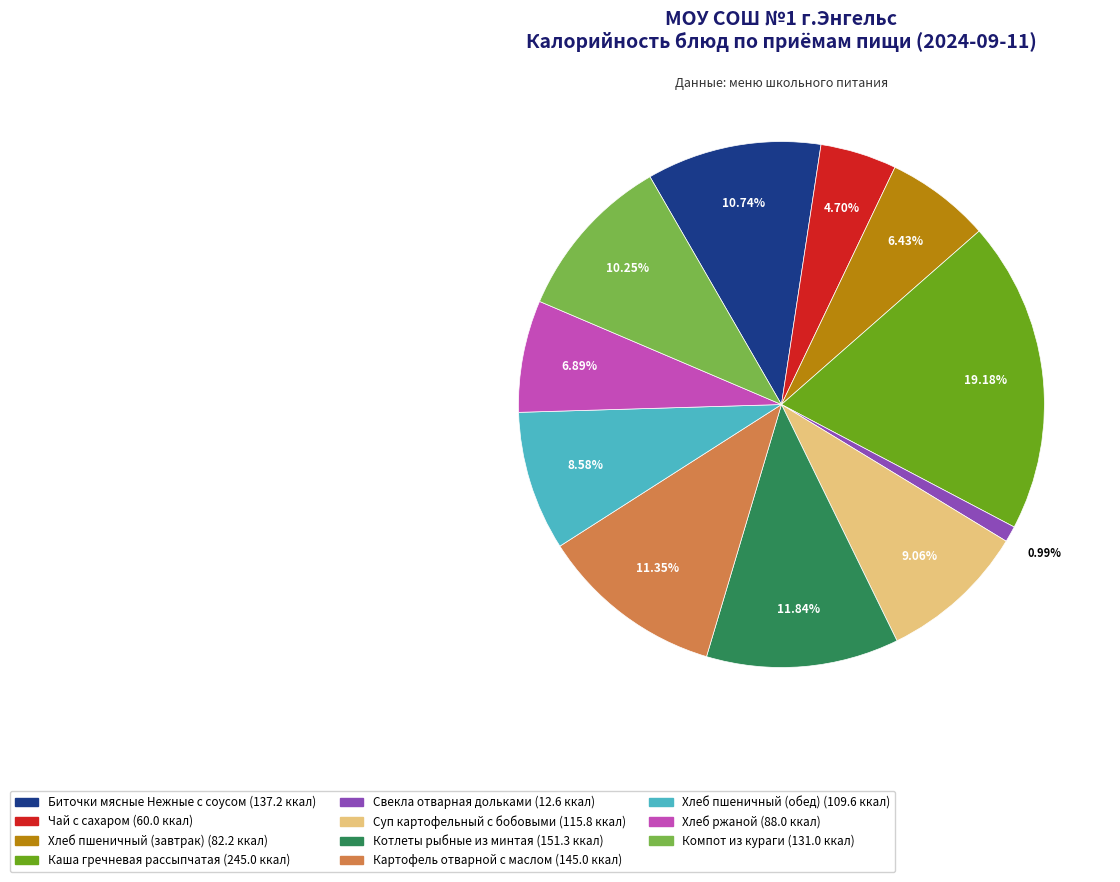

True or false: Биточки мясные Нежные с соусом accounts for 1% of the total.

False